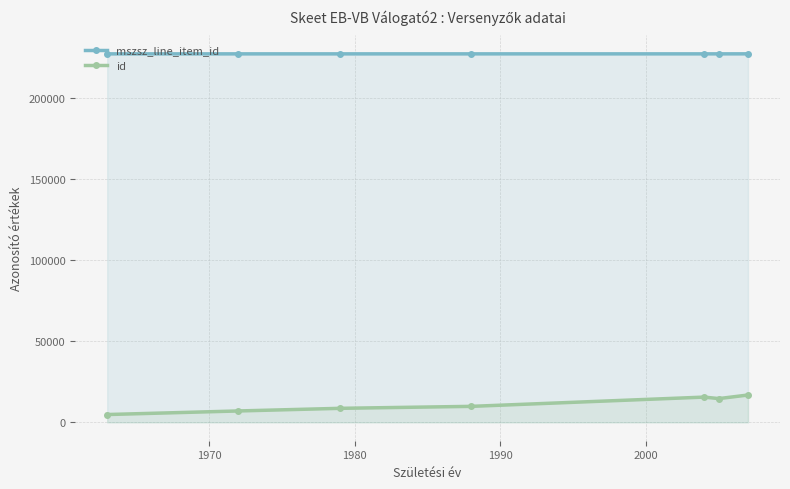

How many interior local valleys does the id series have?

1